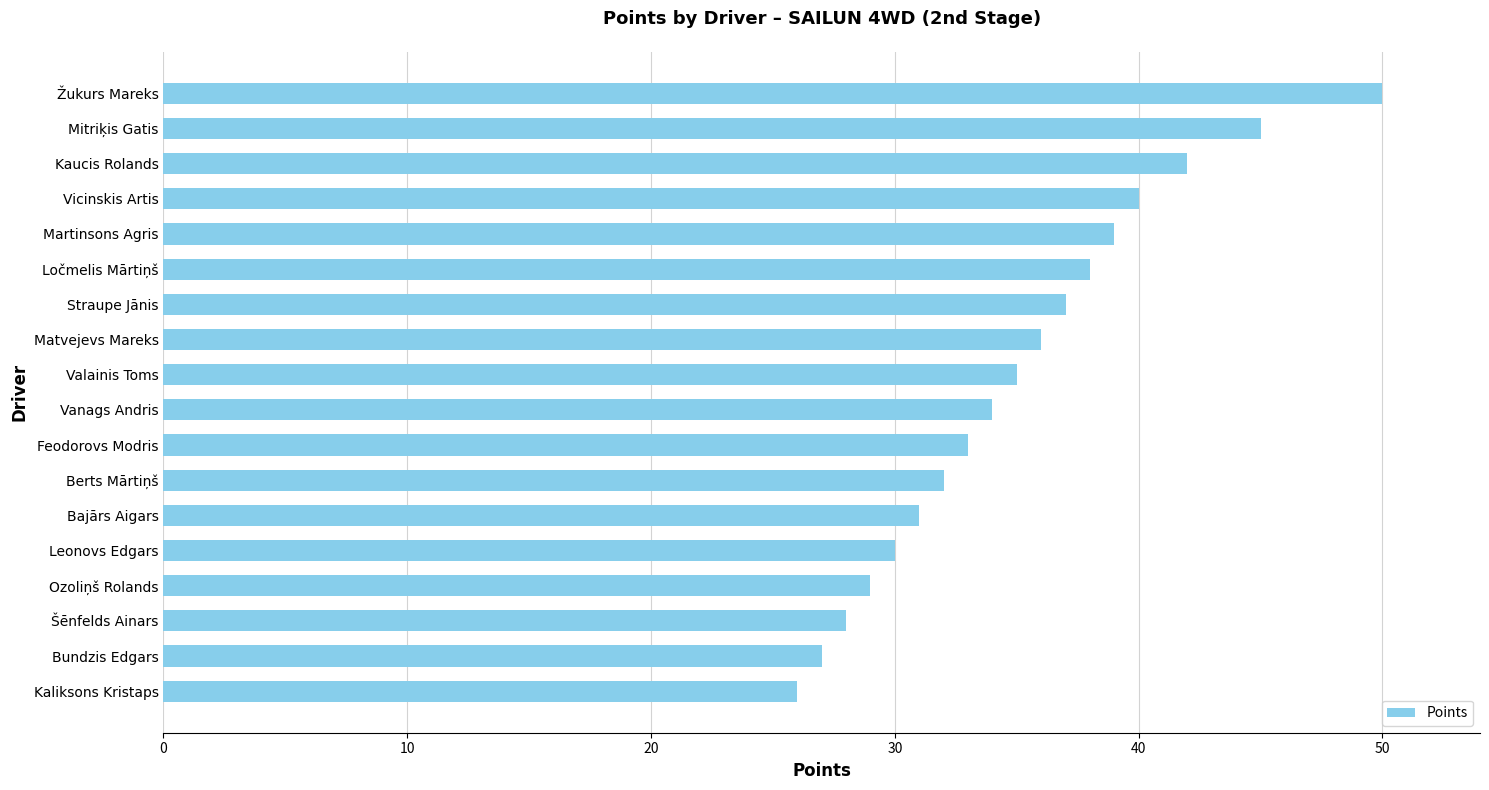

List the labels in order of value, largest first.

Žukurs Mareks, Mitriķis Gatis, Kaucis Rolands, Vicinskis Artis, Martinsons Agris, Ločmelis Mārtiņš, Straupe Jānis, Matvejevs Mareks, Valainis Toms, Vanags Andris, Feodorovs Modris, Berts Mārtiņš, Bajārs Aigars, Leonovs Edgars, Ozoliņš Rolands, Šēnfelds Ainars, Bundzis Edgars, Kaliksons Kristaps